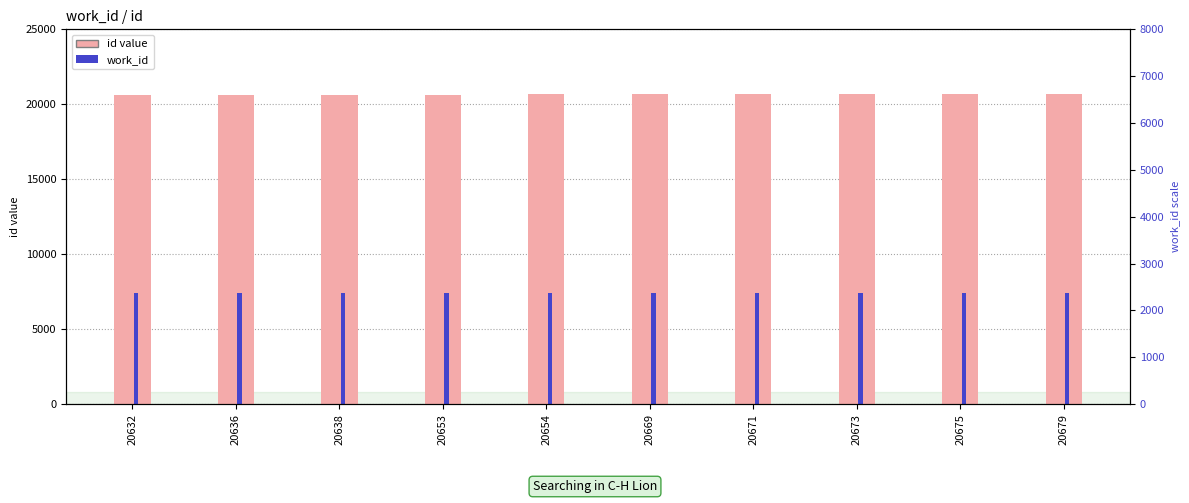

What is the sum of the id values at 20632 and 20638?

41270